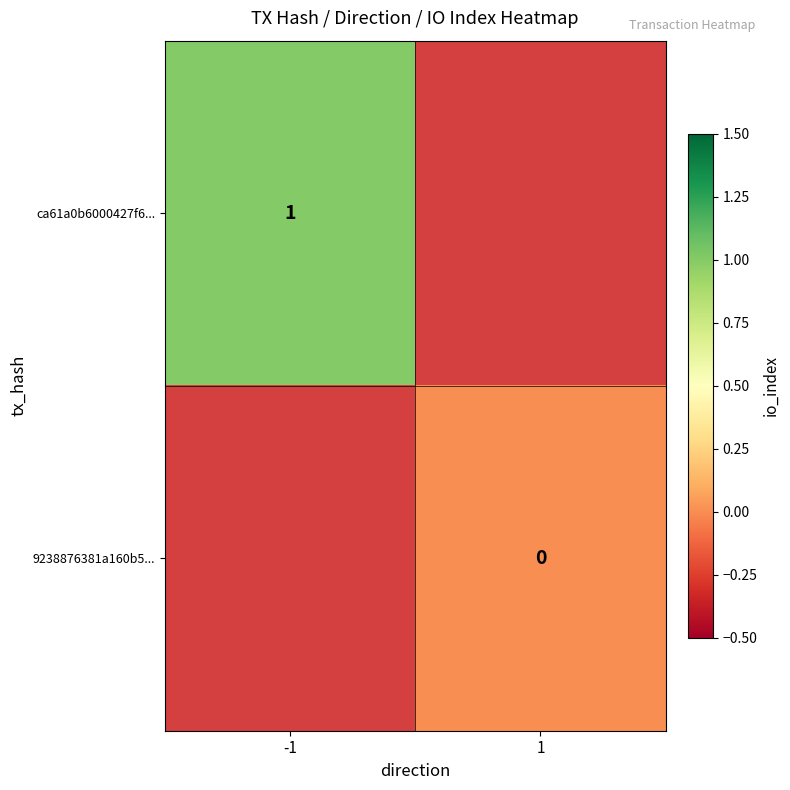

At which category does the chart reach its peak across all series?

-1